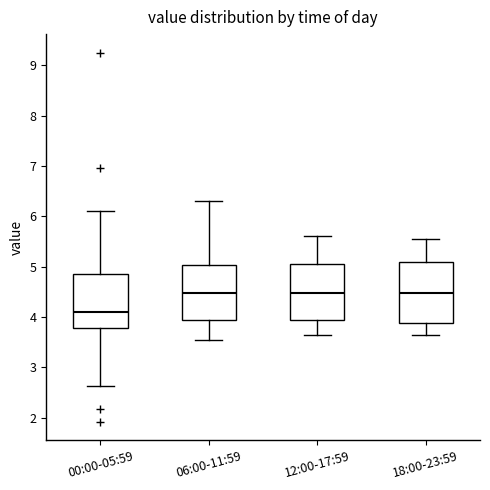

Reading left to right, read every box against the y-axis: the position of its median line, the range the box covers, and the ends of its whiskers. The values are not printed on the chart, so give them approximately, as read against the axis.

00:00-05:59: median 4.1, box 3.8 to 4.9, whiskers 2.6 to 6.1
06:00-11:59: median 4.5, box 3.9 to 5.0, whiskers 3.6 to 6.3
12:00-17:59: median 4.5, box 3.9 to 5.1, whiskers 3.7 to 5.6
18:00-23:59: median 4.5, box 3.9 to 5.1, whiskers 3.7 to 5.6